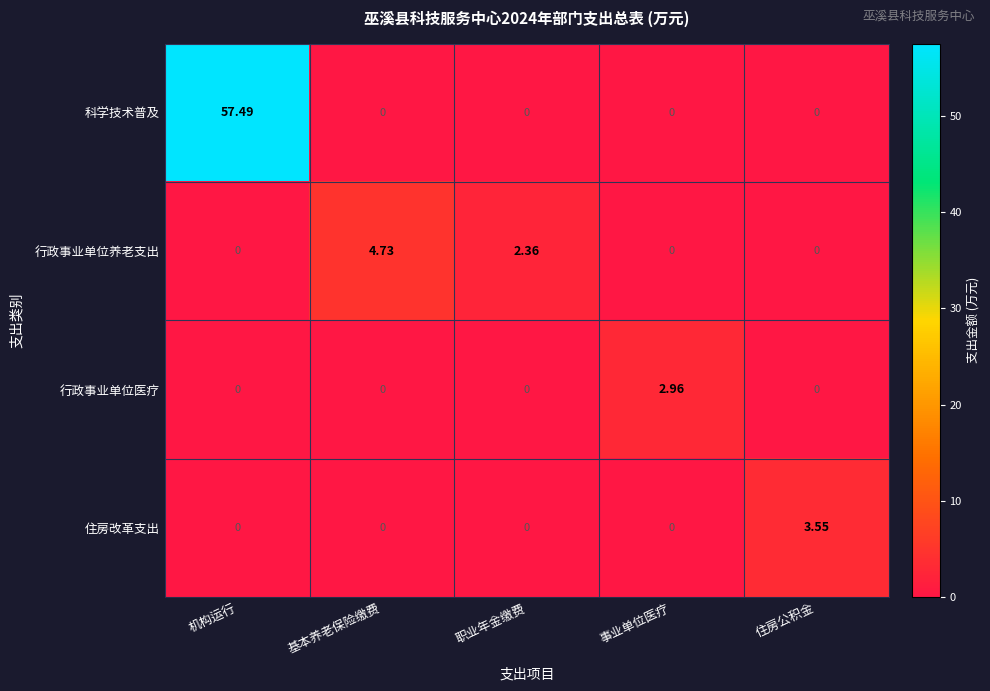

How many categories are shown in the chart?

5